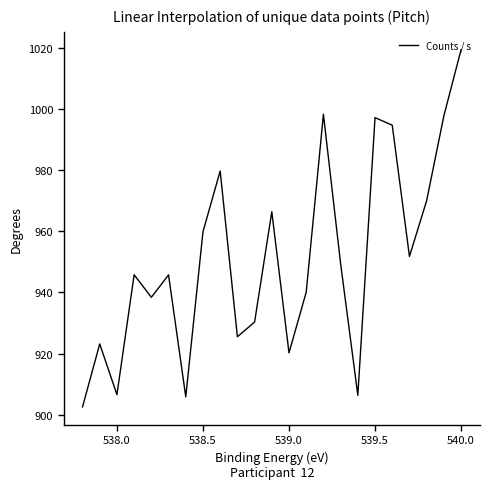

How many points are higher than both their immediate neighbors (excluding endpoints)?

7